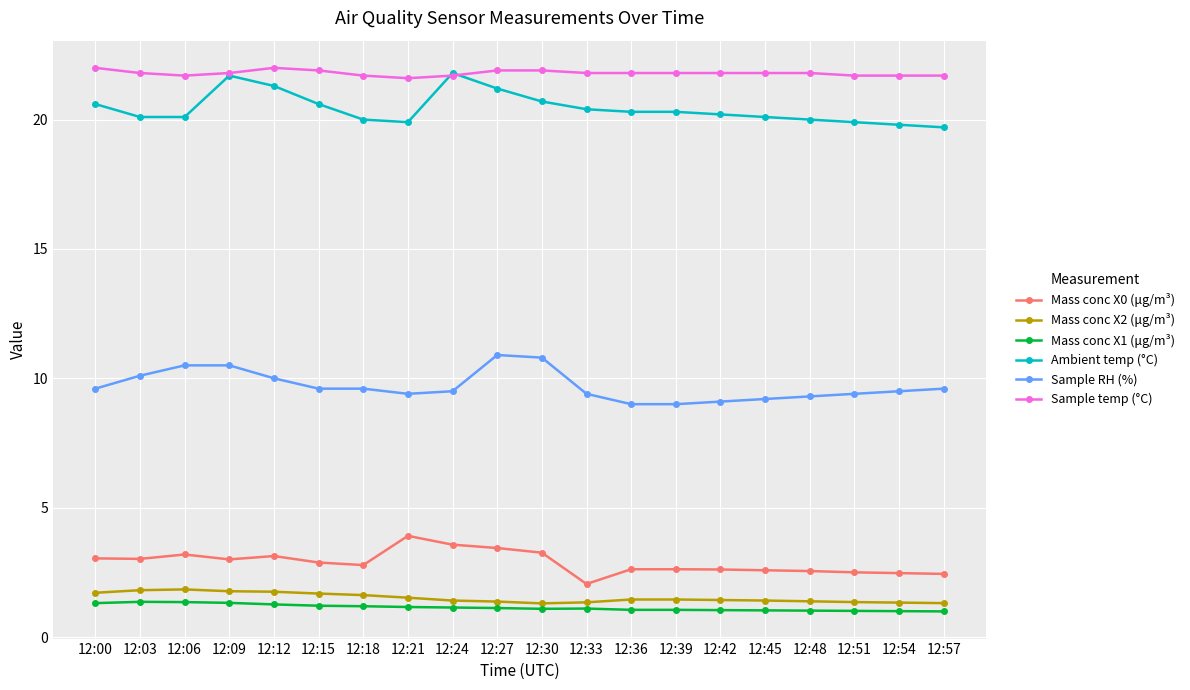

True or false: Mass conc X2 (μg/m³) and Sample temp (°C) cross at least once.

False